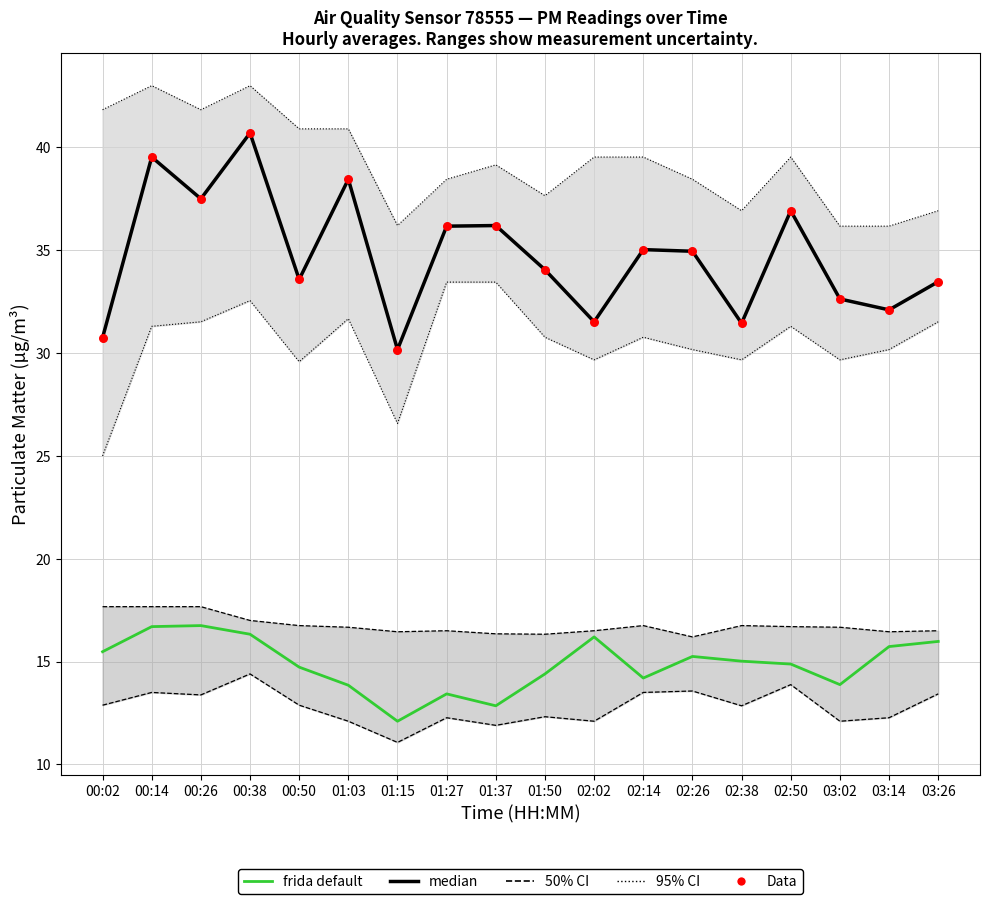

At how many categories does at least one series exceed 14?

18